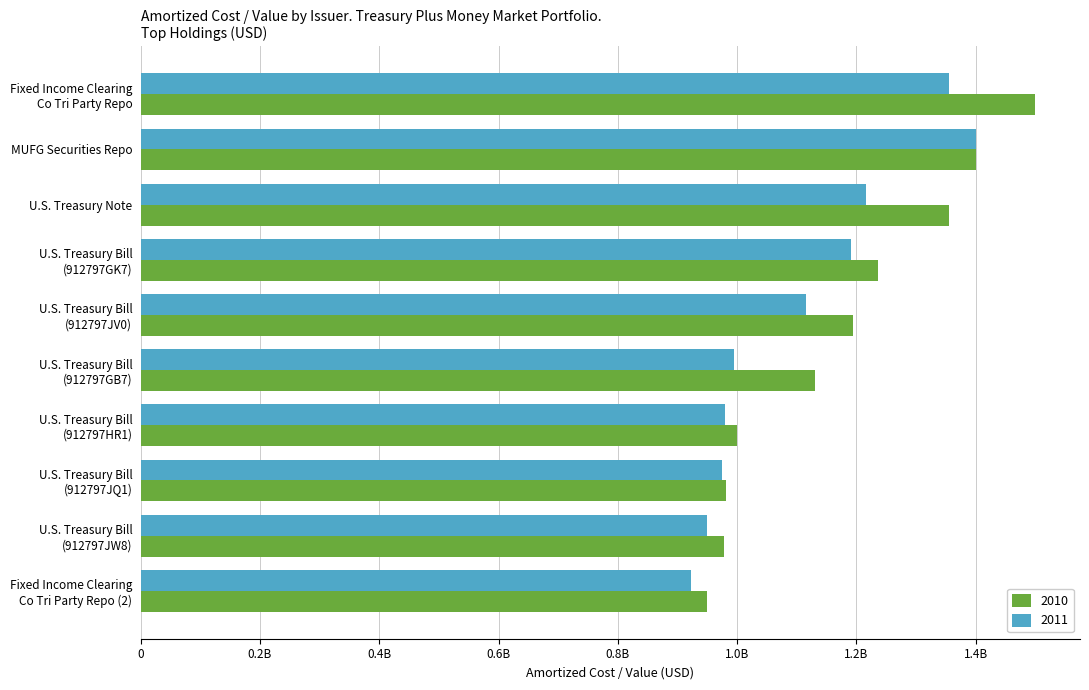

What are all the series names shown in the legend?

2010, 2011